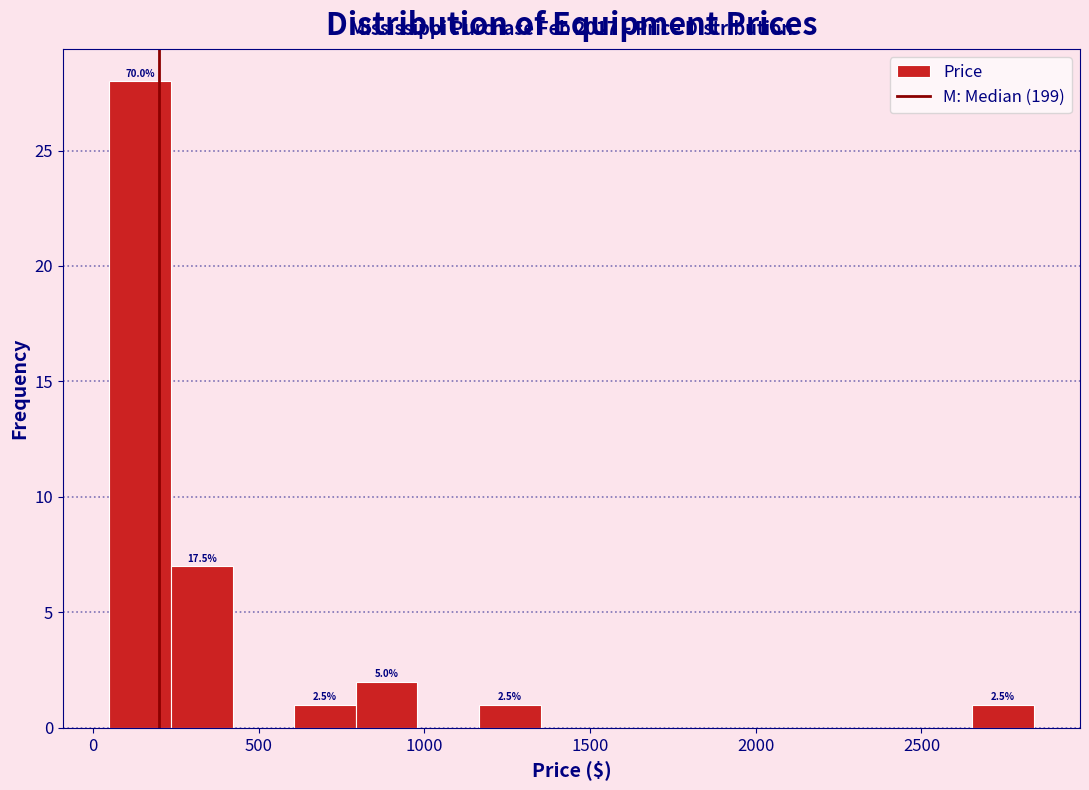

Read against the x-axis, roughly where is the centre of the tallest bar?

150